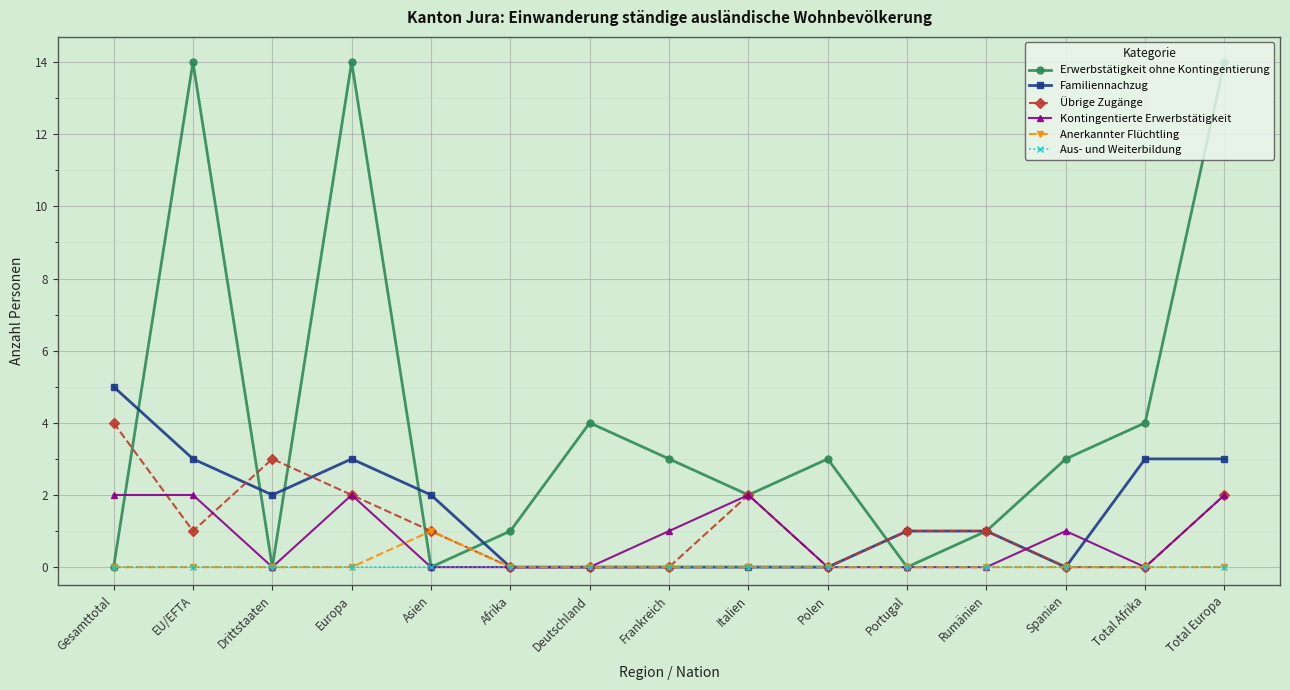

What are all the series names shown in the legend?

Erwerbstätigkeit ohne Kontingentierung, Familiennachzug, Übrige Zugänge, Kontingentierte Erwerbstätigkeit, Anerkannter Flüchtling, Aus- und Weiterbildung